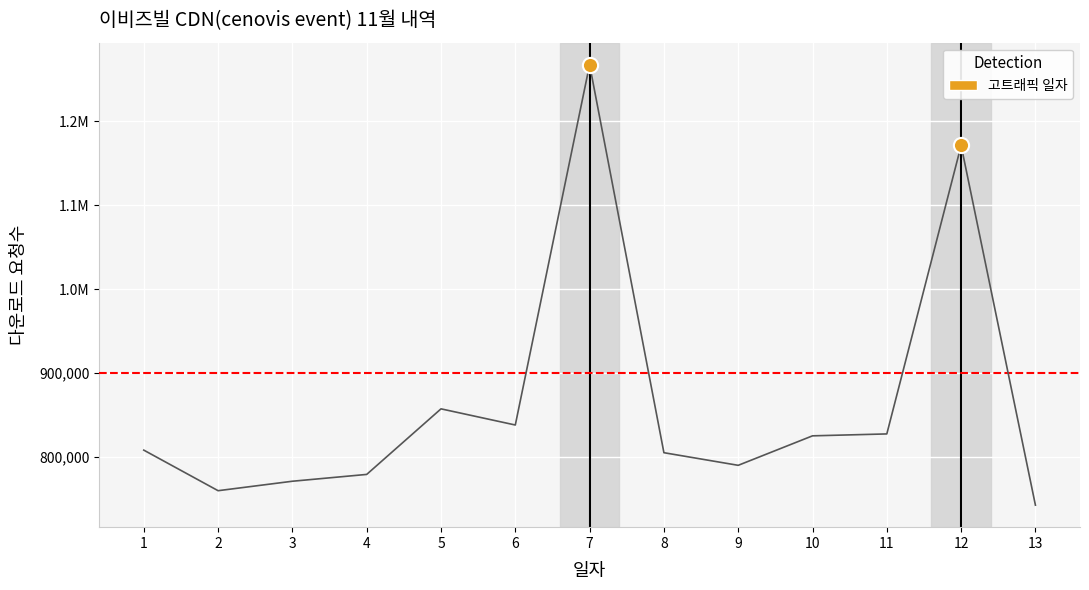

Which has a higher value, 12 or 2?

12